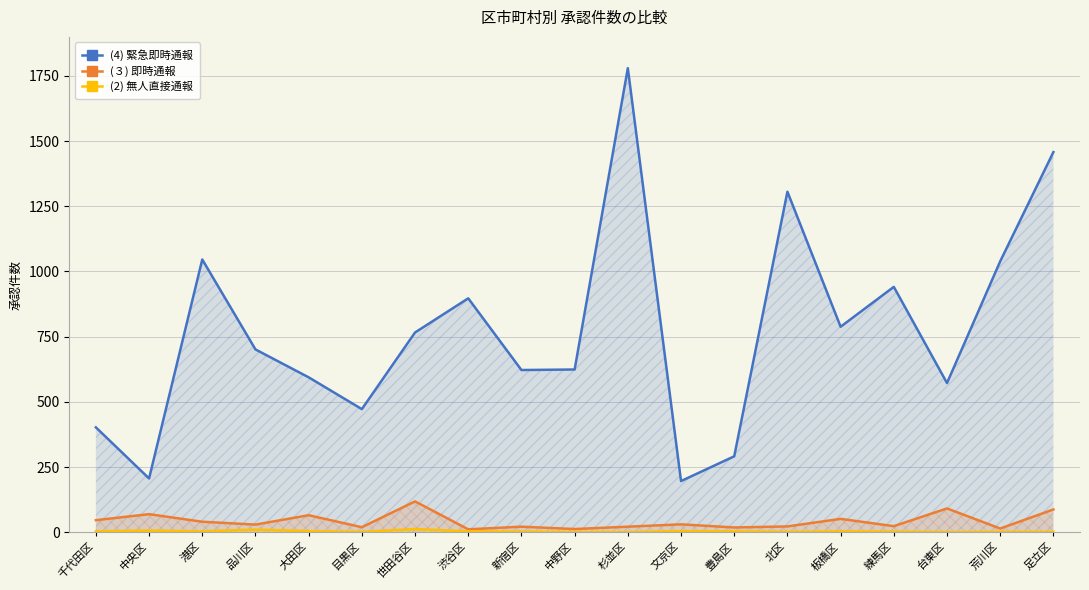

How many distinct data groups are displayed?

3